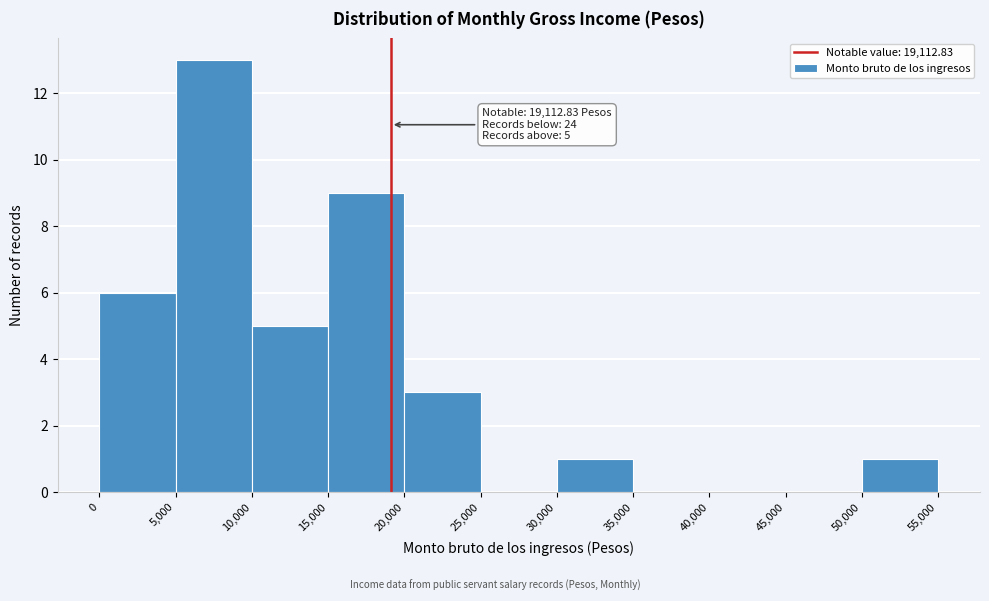

Which range on the x-axis has the tallest bar?

5,000 to 10,000